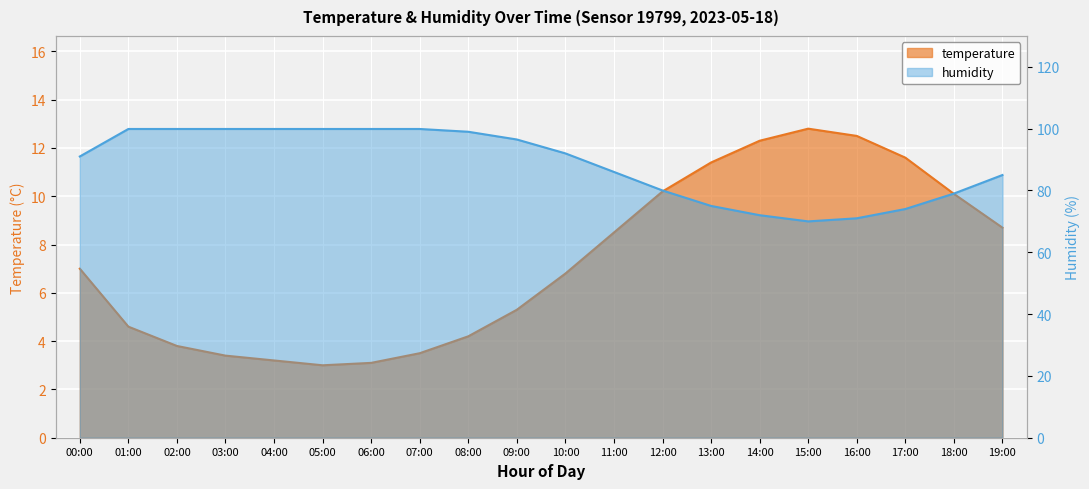

Where does the temperature series first go above 7?

11:00